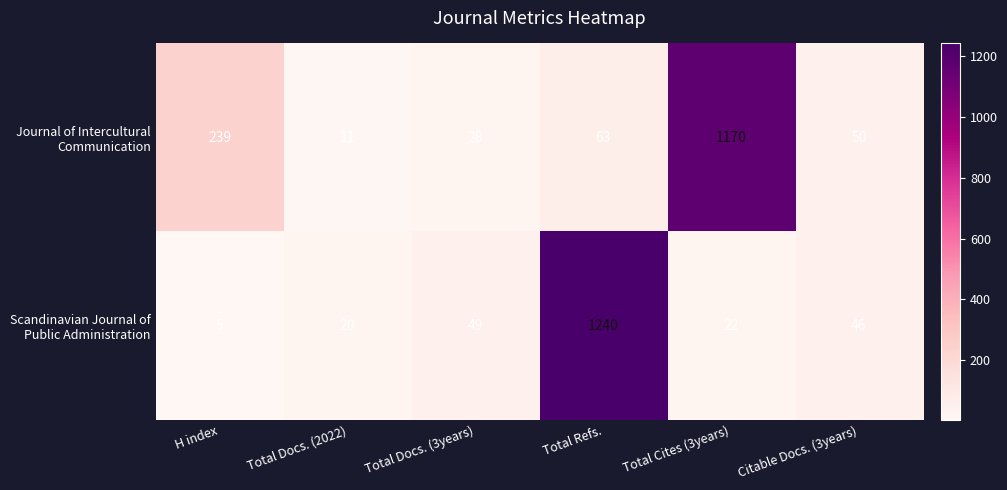

At which category is the sum across all series the highest?

Total Refs.